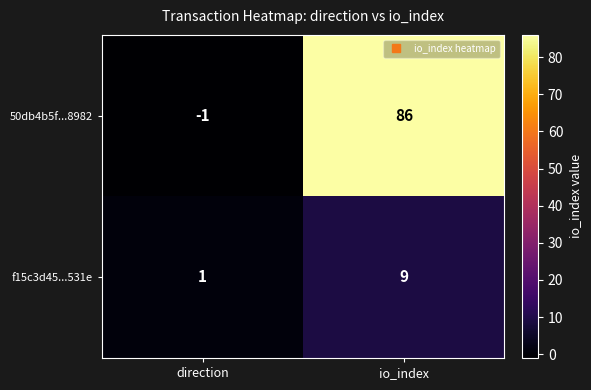

At which label is 50db4b5f...8982 closest to 42?

direction